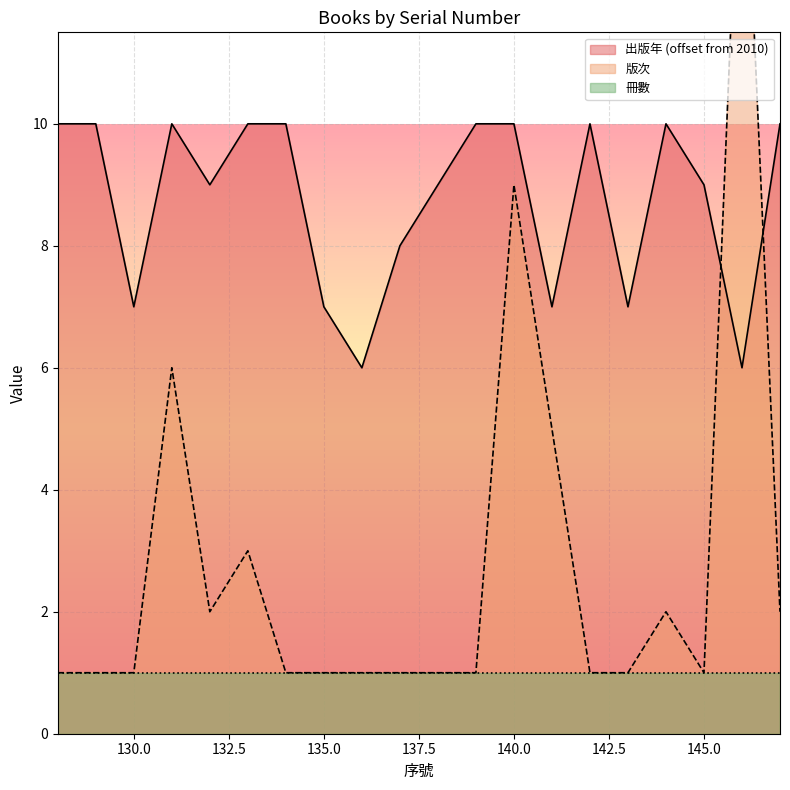

What is the average value of the 版次 series?

3